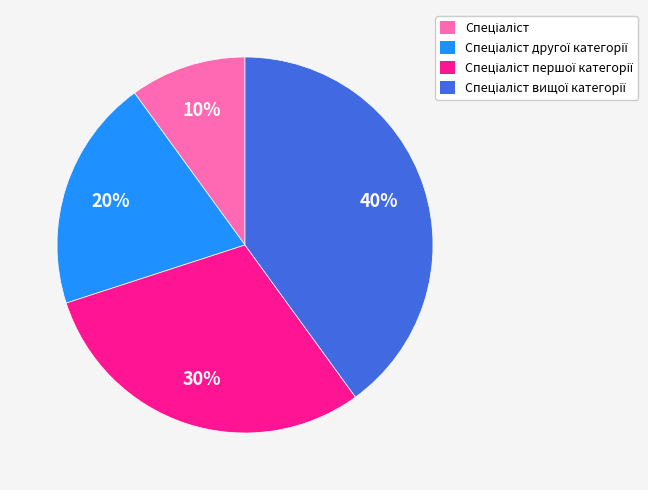

Does any single category account for the majority?

No